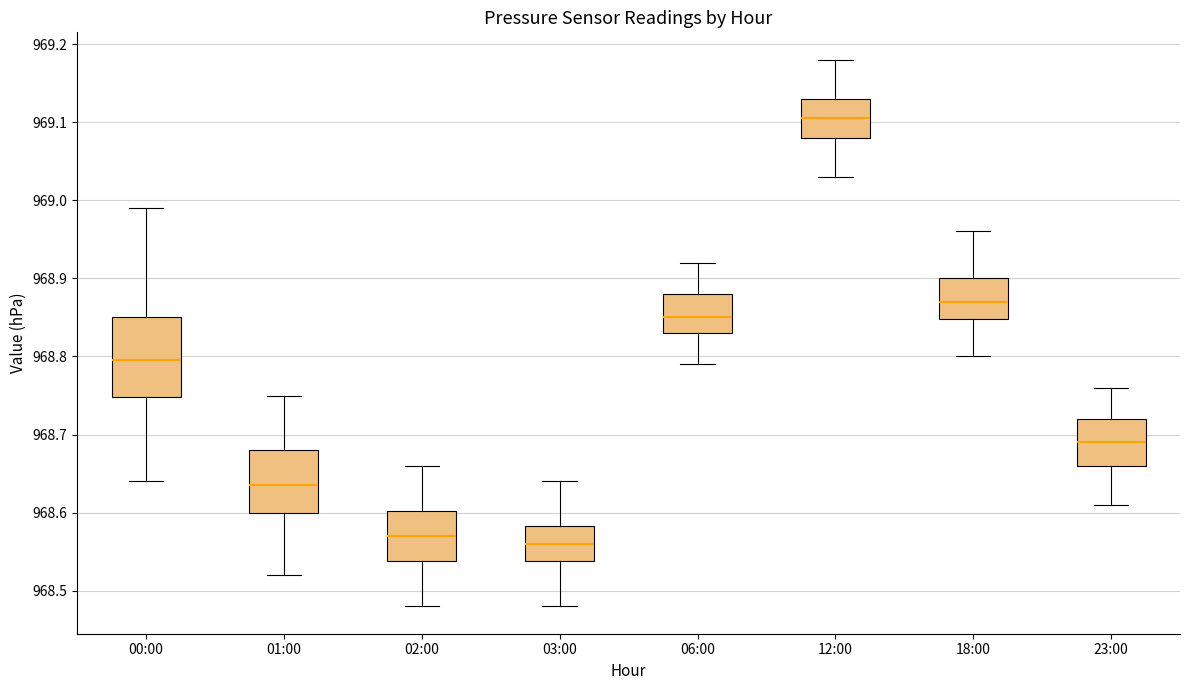

Where is the upper edge of the box for 23:00 on the y-axis? The values are not printed on the chart, so give them approximately, as read against the axis.

968.72